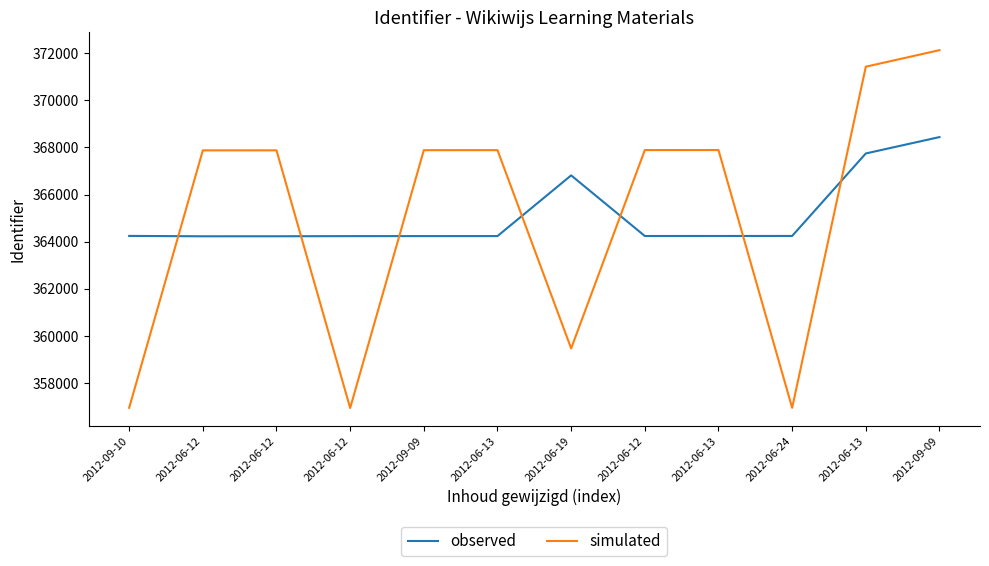

What are all the series names shown in the legend?

observed, simulated